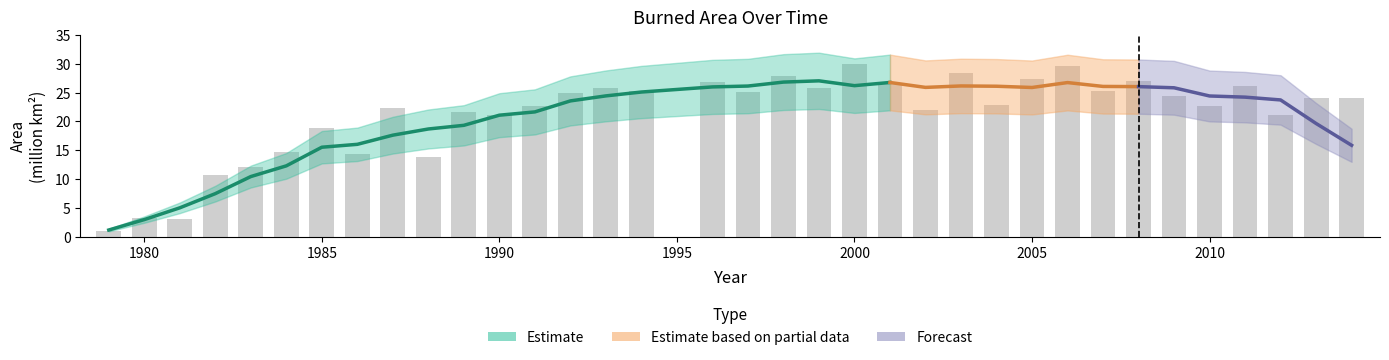

Is it true that the value at 2013 is 37.5?

False